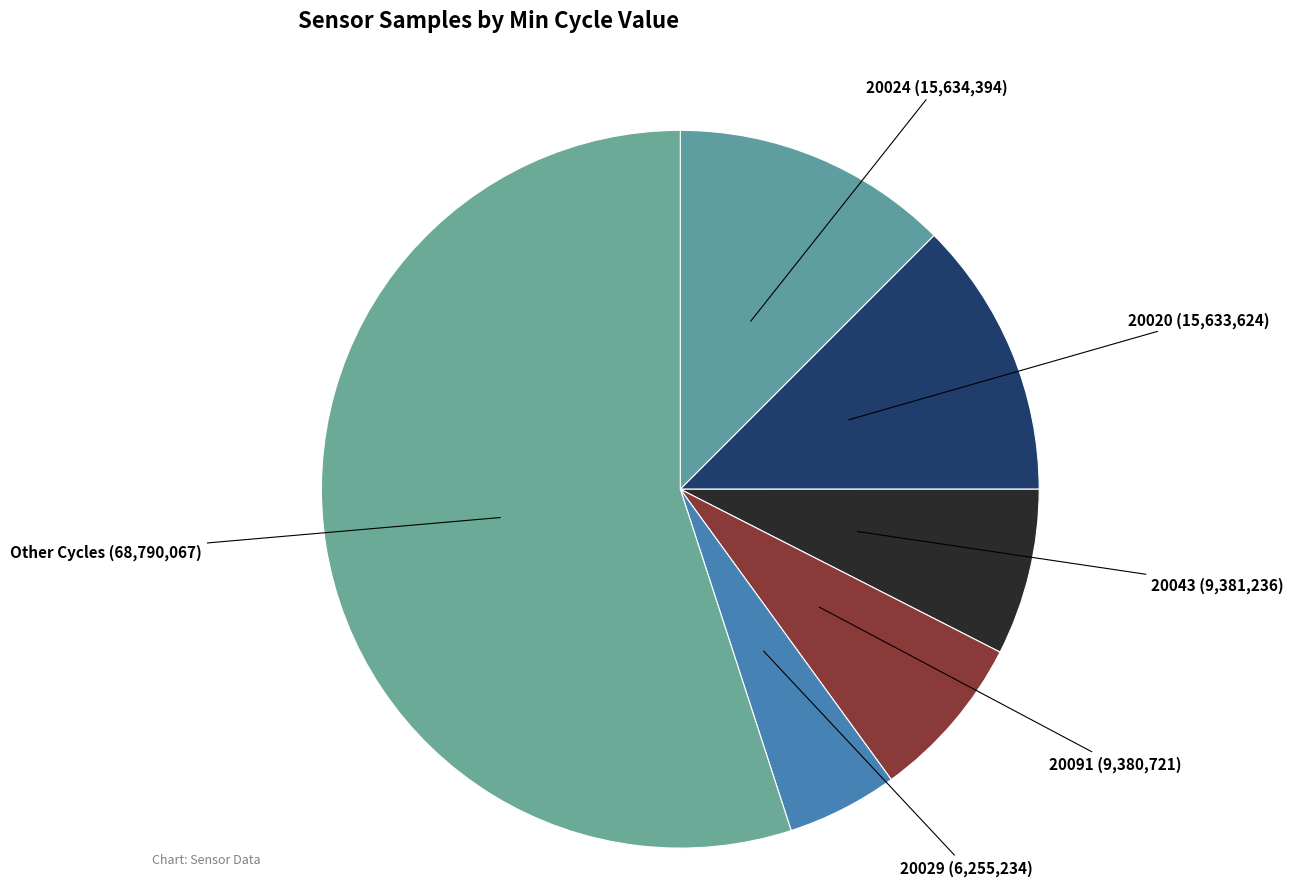

Which slice is the smallest?

20029